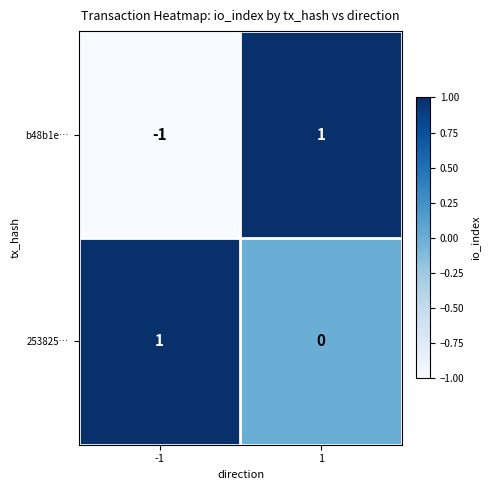

Rank the series at -1 from highest to lowest value.

253825…, b48b1e…